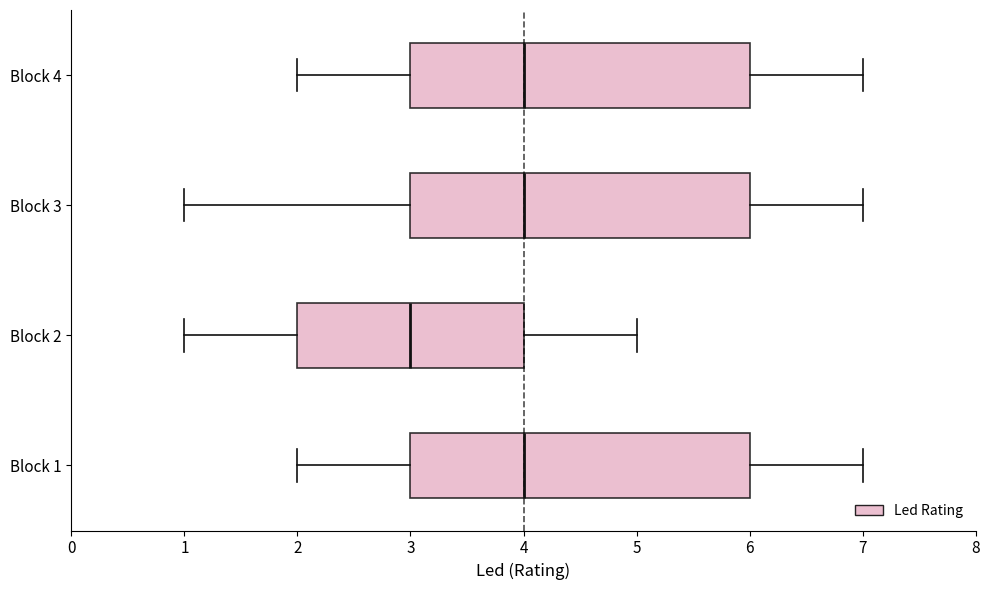

Reading bottom to top, transcribe this box plot: for each box, give where its median line is, the range the box spans, and where its two whiskers end, as read against the x-axis. The values are not printed on the chart, so give them approximately, as read against the axis.

Block 1: median 4, box 3 to 6, whiskers 2 to 7
Block 2: median 3, box 2 to 4, whiskers 1 to 5
Block 3: median 4, box 3 to 6, whiskers 1 to 7
Block 4: median 4, box 3 to 6, whiskers 2 to 7